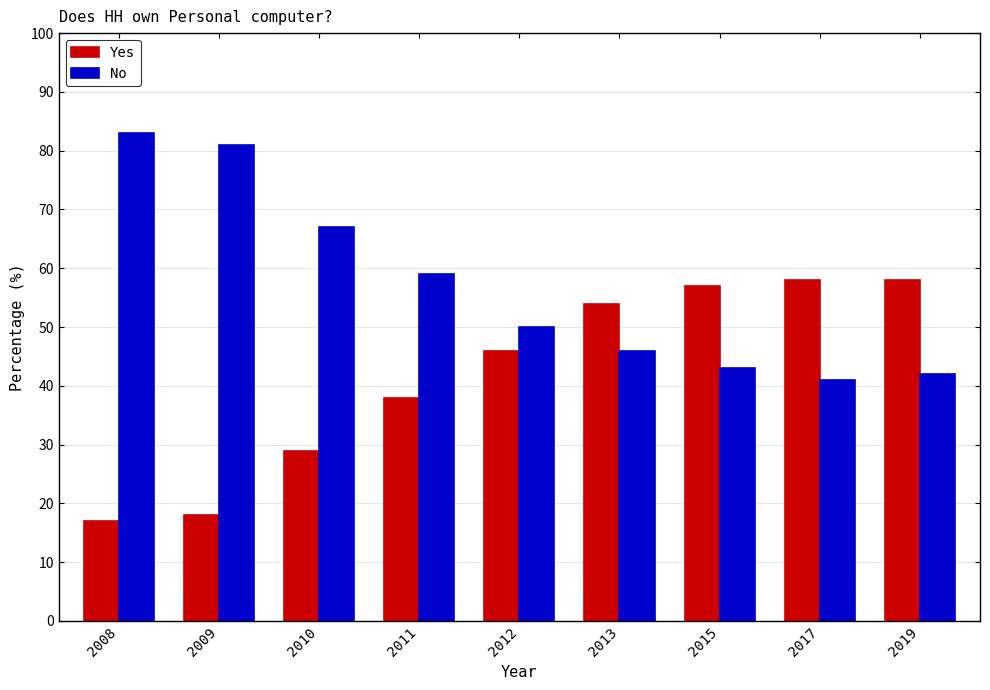

The value of Yes at 2017 is 58. True or false?

True